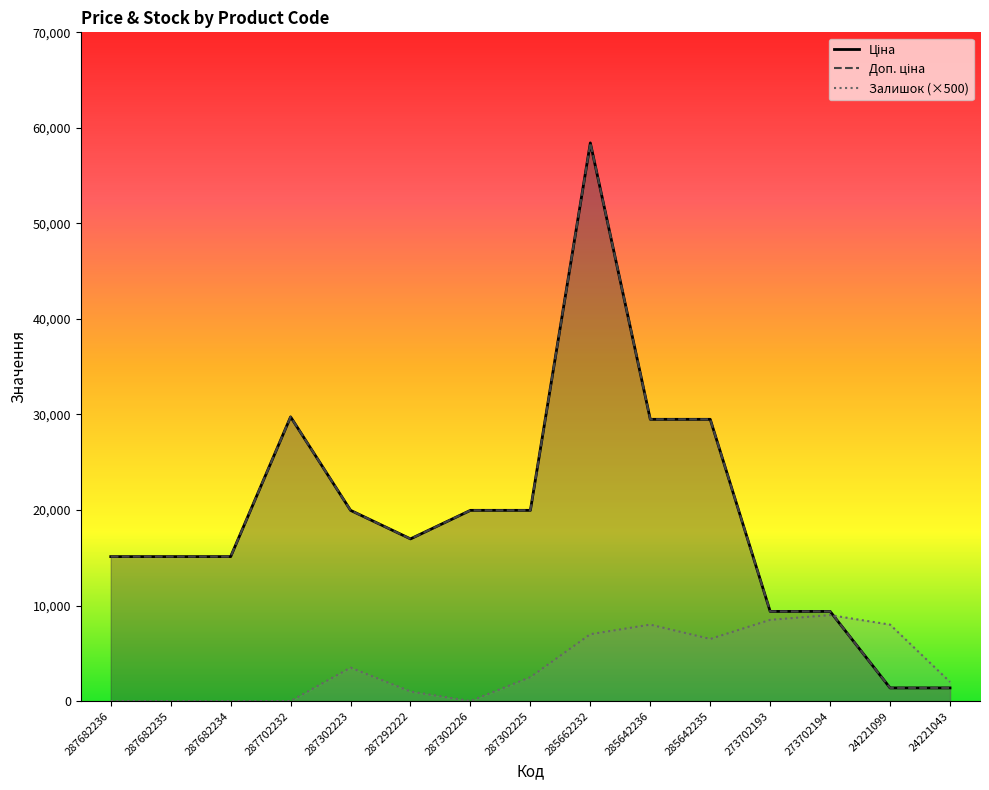

Is it true that Залишок equals 2500.0 at 287302225?

True